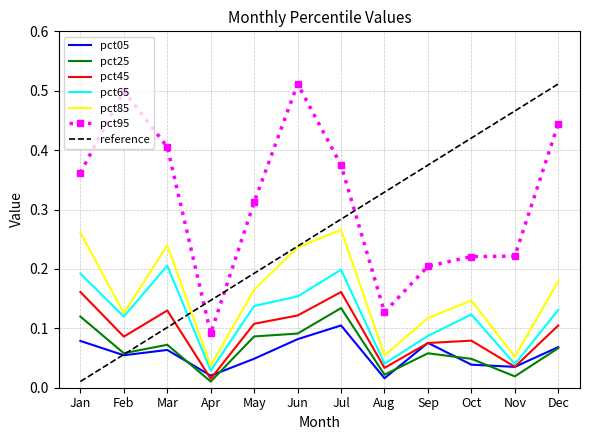

How many interior local peaks does the pct05 series have?

3